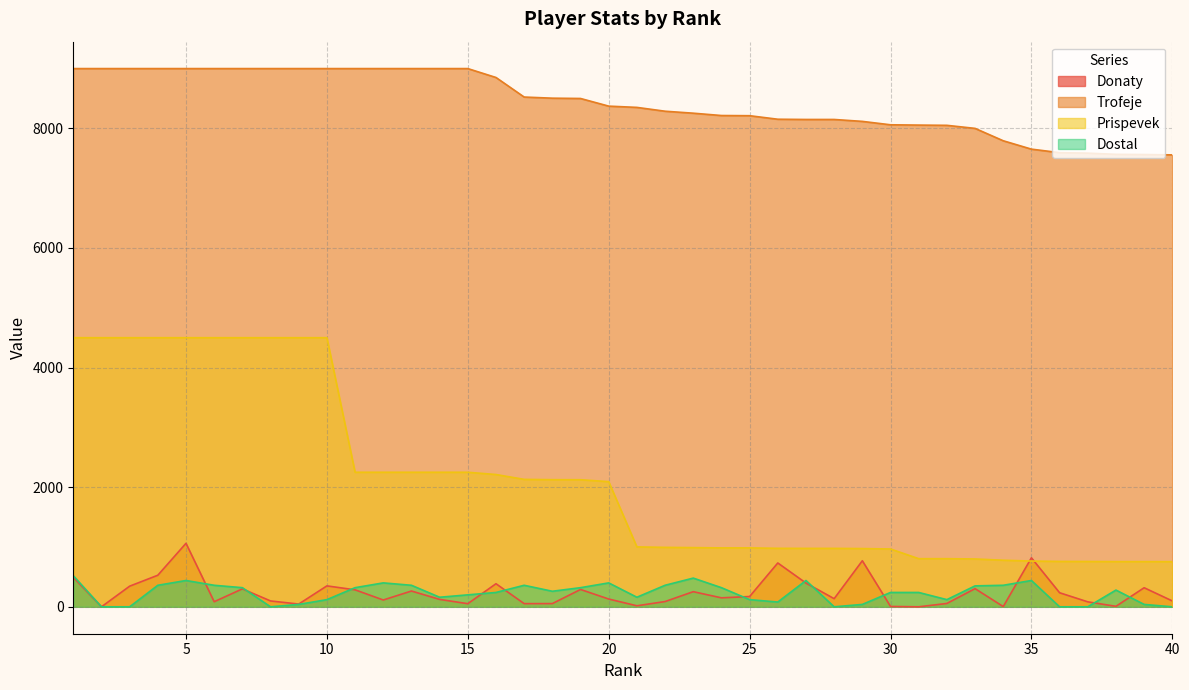

What are all the series names shown in the legend?

Donaty, Trofeje, Prispevek, Dostal